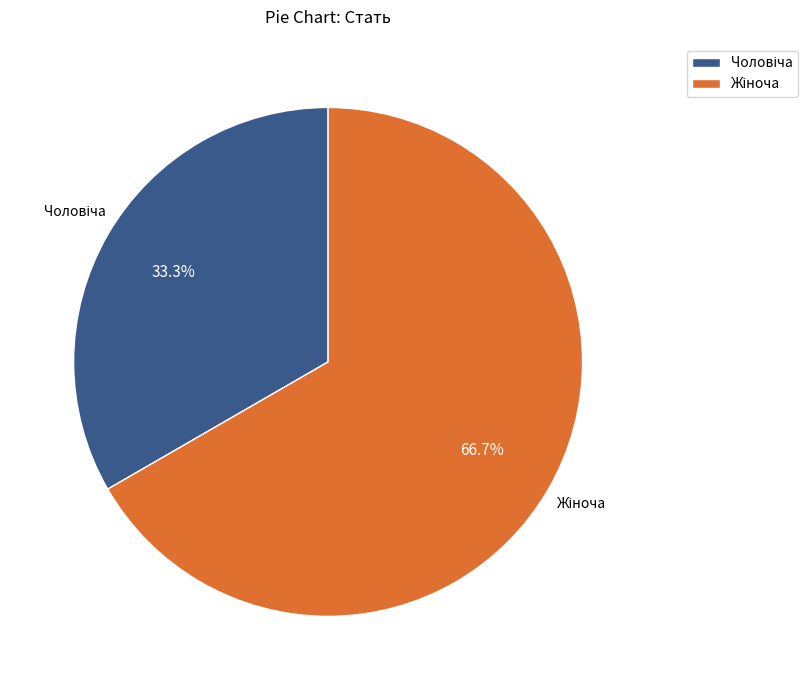

Is there a majority slice in this chart?

Yes